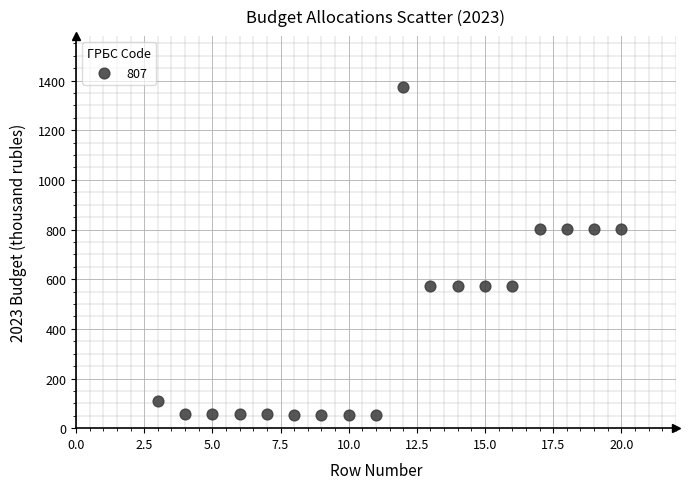

How many data points are displayed?

18